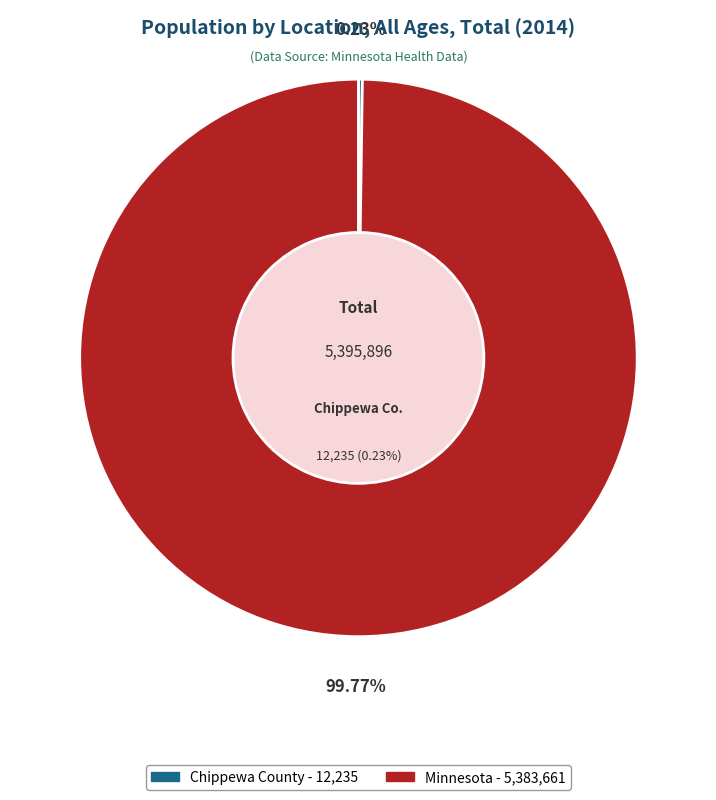

Does Minnesota account for over 50% of the chart?

Yes